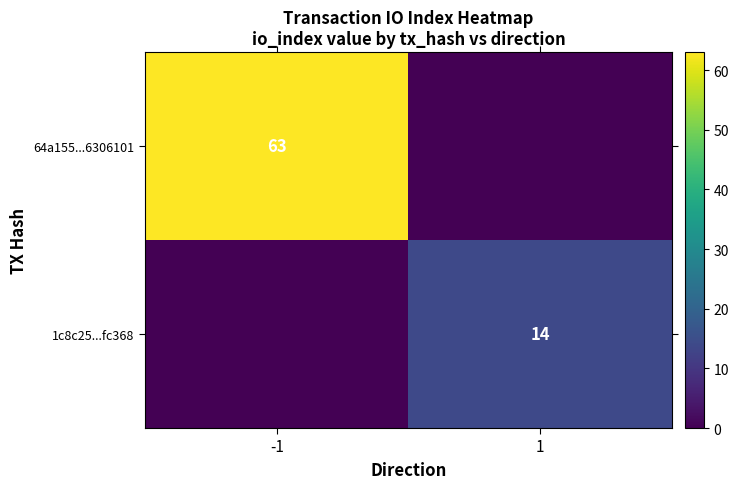

True or false: 1c8c25...fc368 has a value of 8 at 1.

False